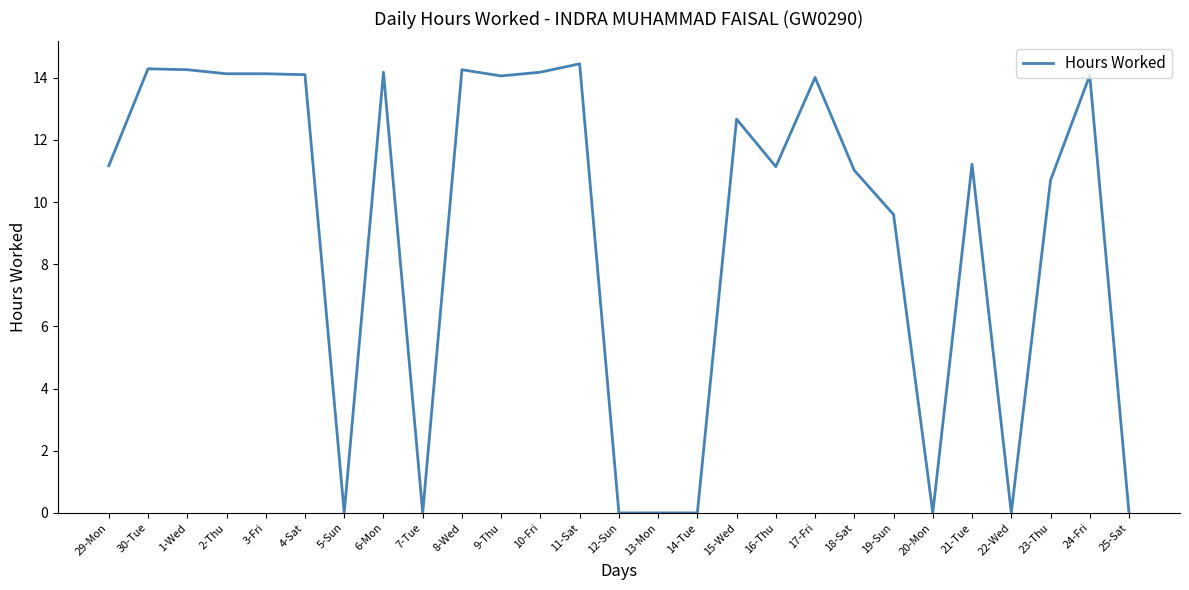

Between 12-Sun and 17-Fri, which is larger?

17-Fri